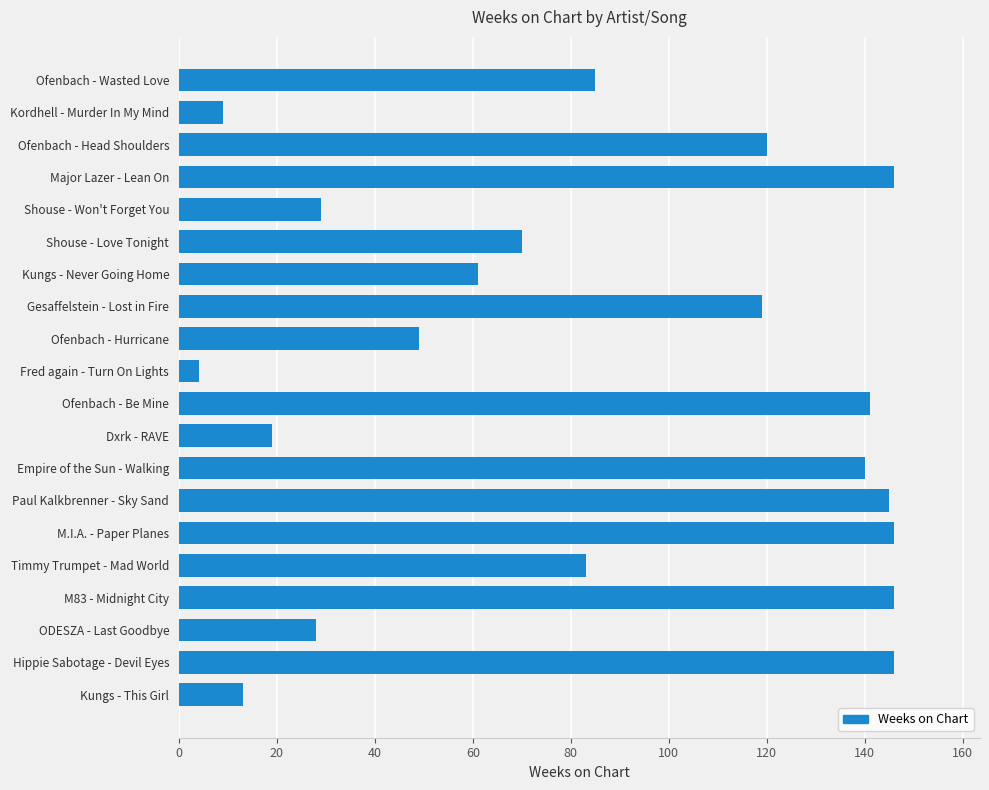

What is the ratio of the value at Shouse - Love Tonight to the value at Empire of the Sun - Walking?

0.5